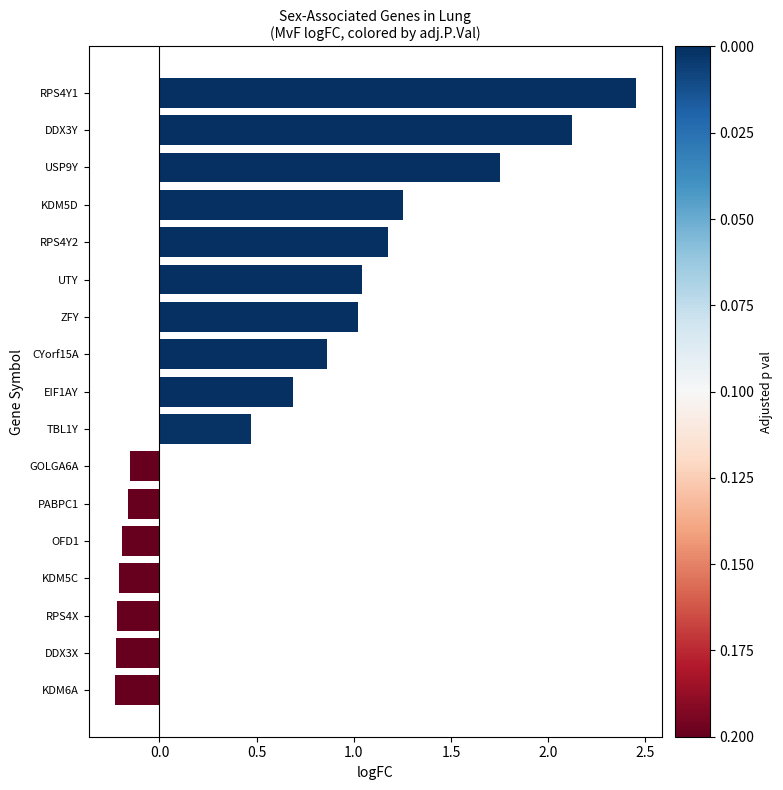

What is the average value?

0.7